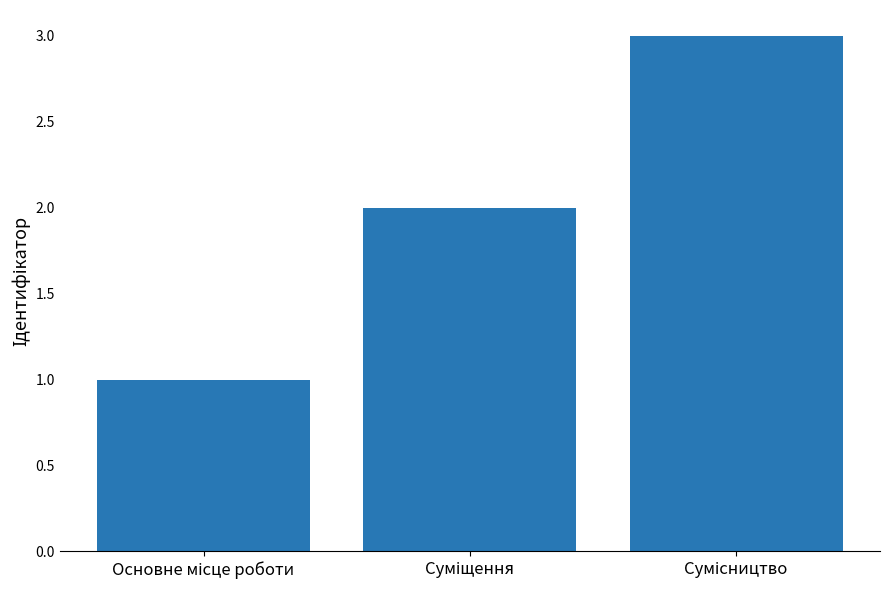

What is the value of the 1st bar from the left?

1